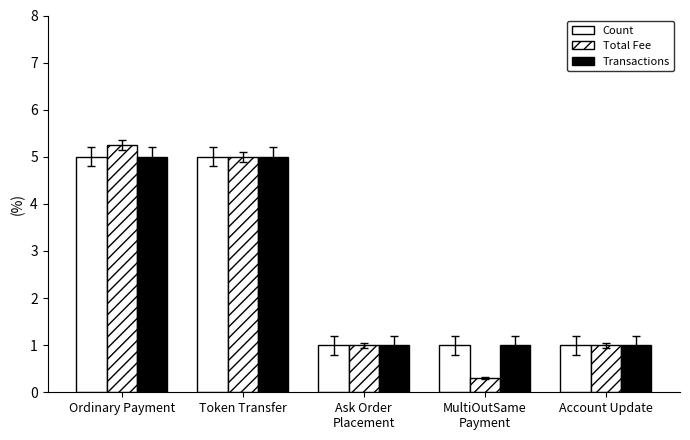

Where is Transactions nearest to the value 3?

Ordinary Payment